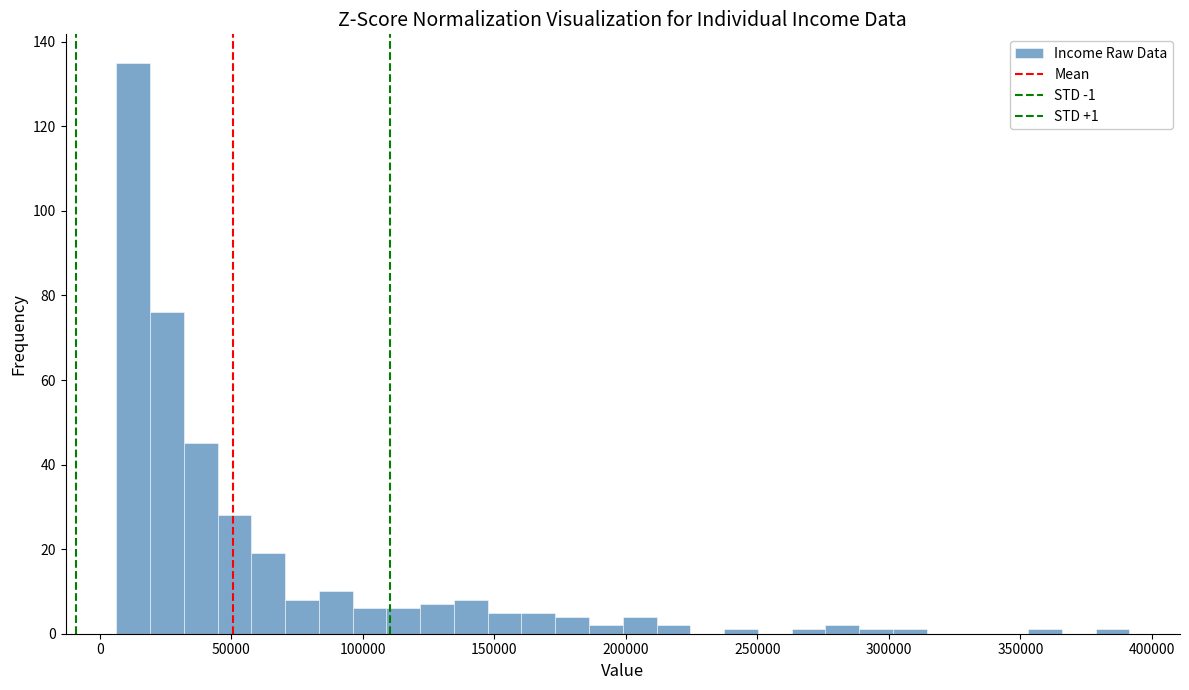

Around what value on the x-axis is the tallest bar? Give the approximate position of its centre, as read against the axis.

15000